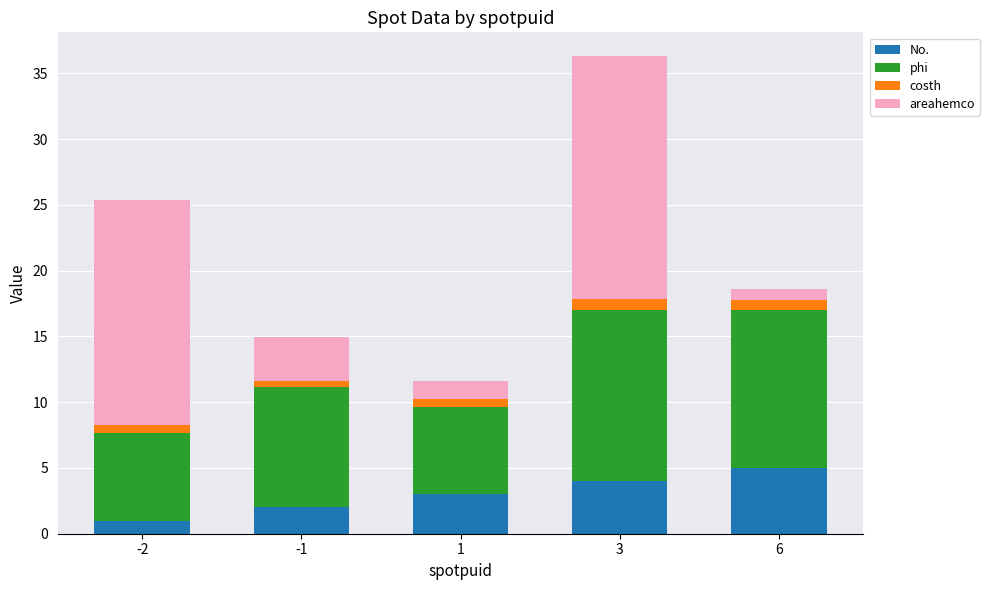

What is the difference between the maximum and minimum values in the No. series?

4.0